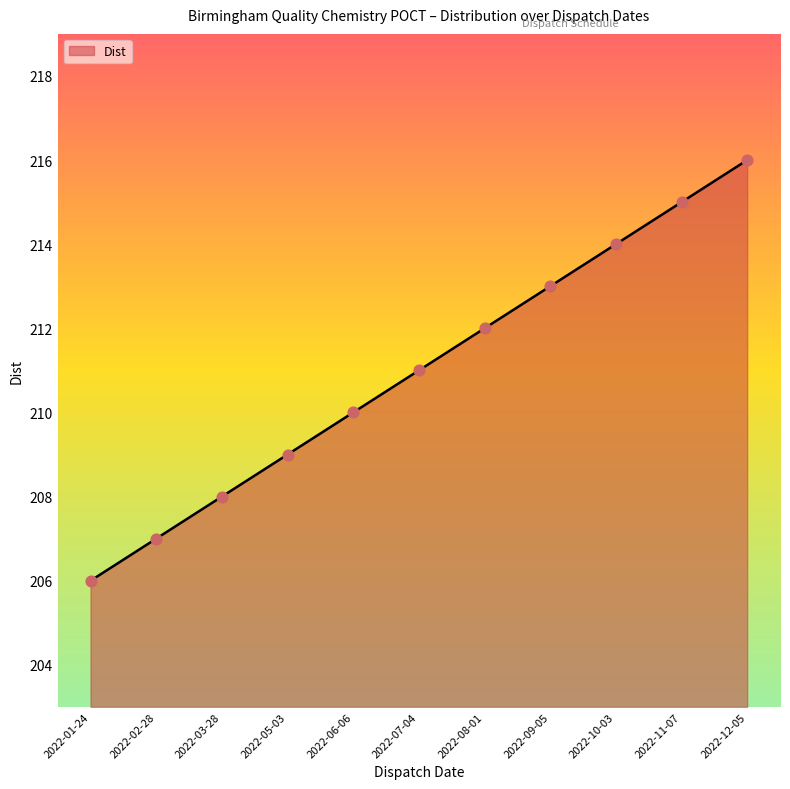

Approximately how many times larger is the value at 2022-02-28 compared to 2022-11-07?

1.0